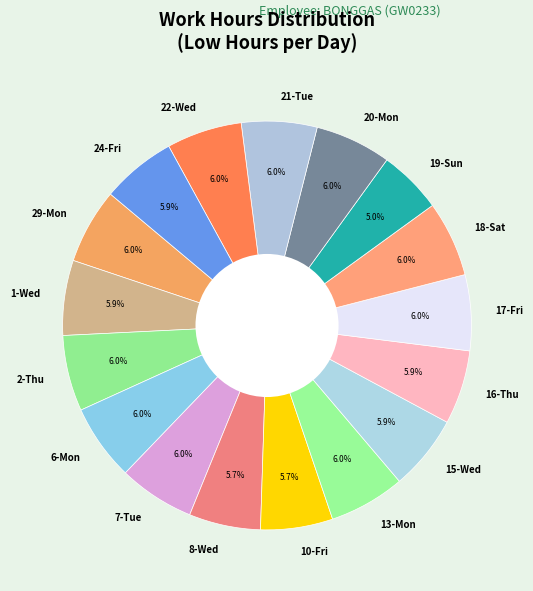

To the nearest percent, what portion does 8-Wed represent?

6%